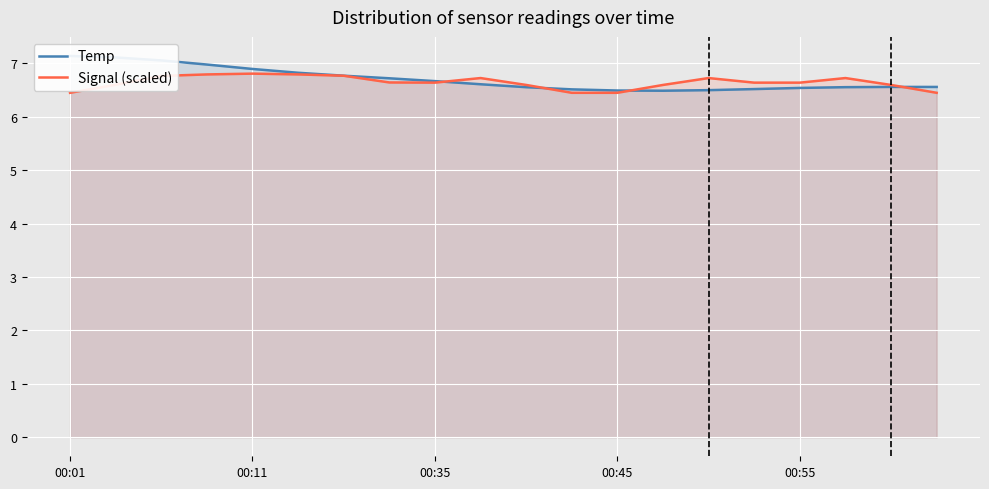

Is the value of Signal (scaled) at 11 greater than the value of Temp at 15?

No